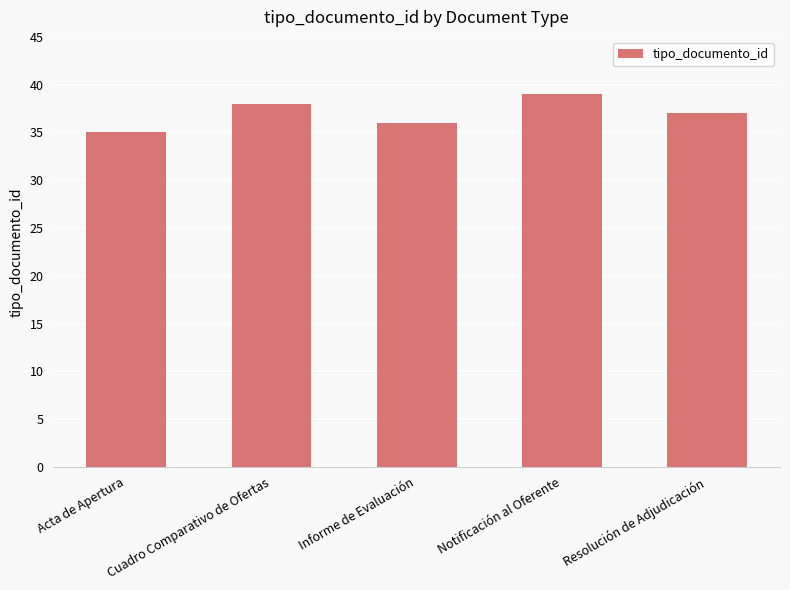

How many values are between 36 and 38?

3